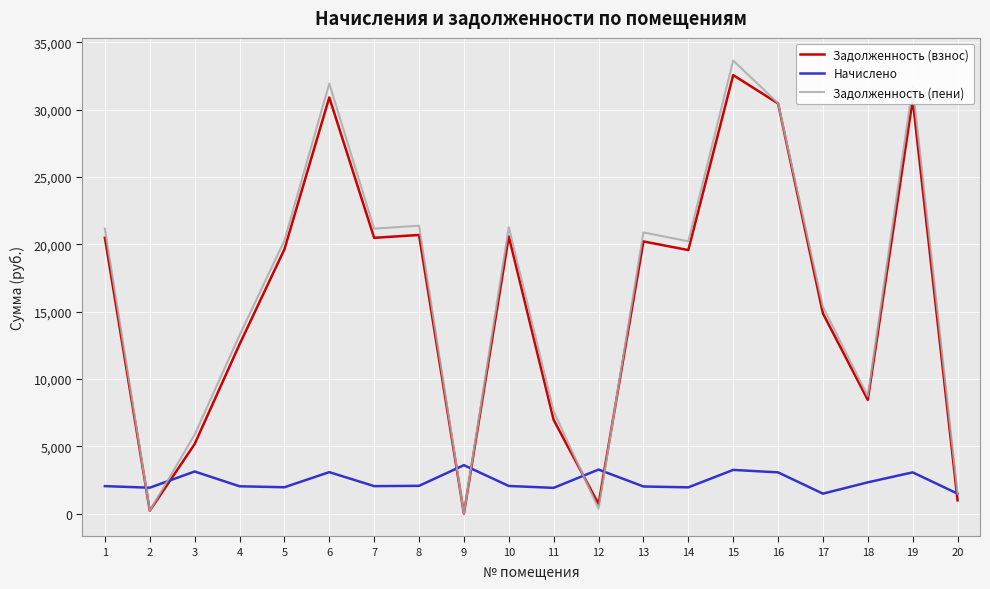

What is the total value across all series at 10?

43917.8